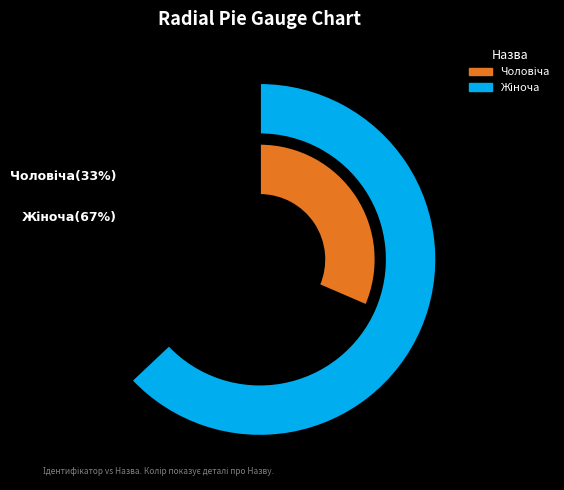

Which has a higher value, Жіноча or Чоловіча?

Жіноча